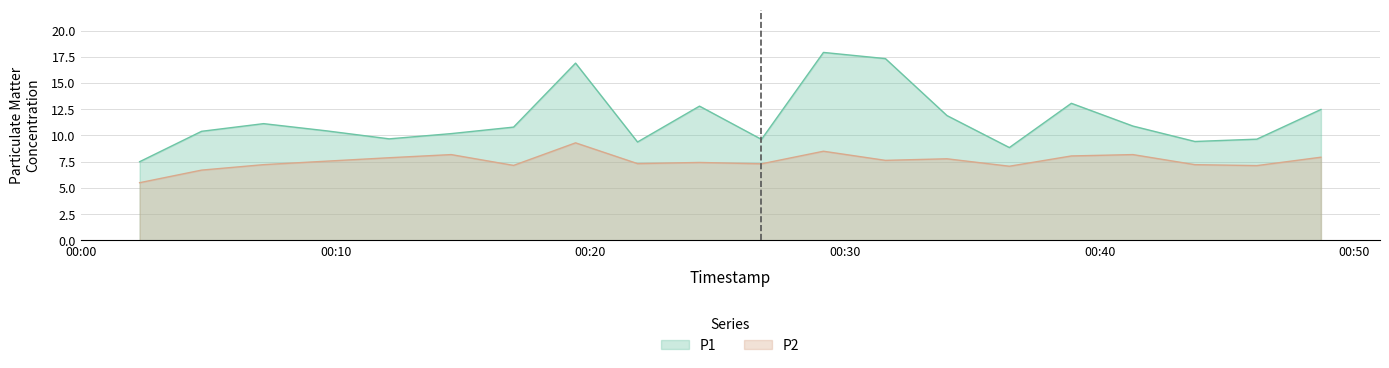

What is the spread (max minus min) of values at 2023-11-19T00:02:18?

2.0